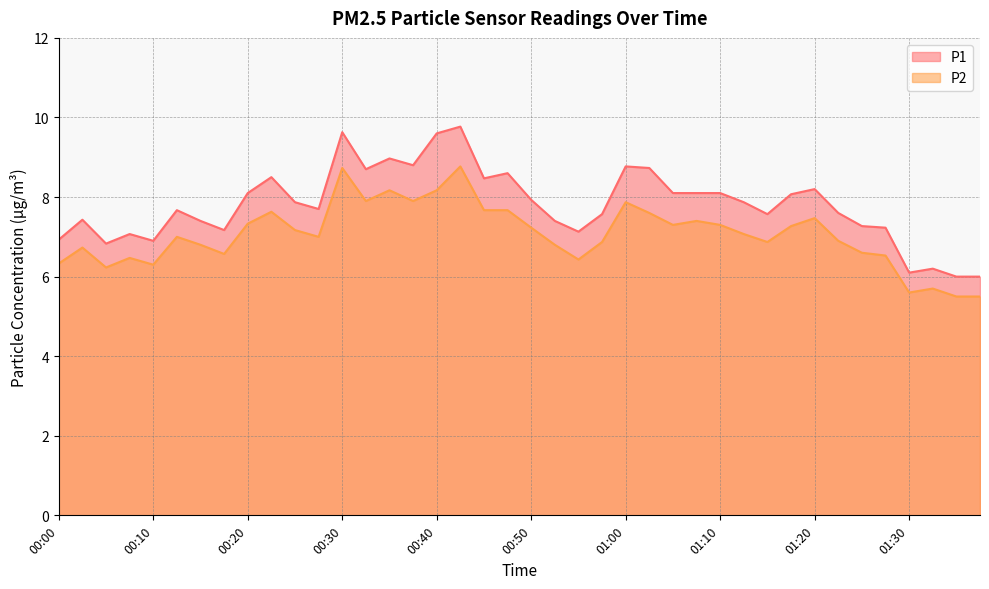

Which category has the lowest value in the P2 series?

01:35